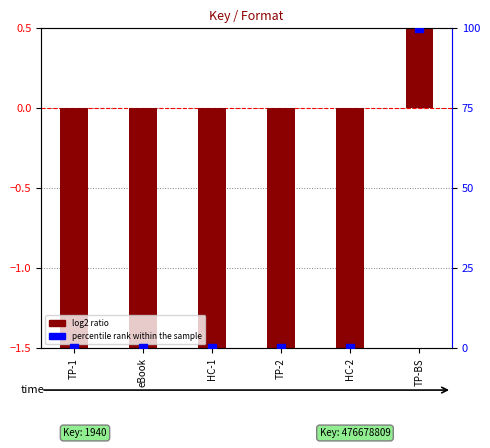

What are all the series names shown in the legend?

log2 ratio, percentile rank within the sample